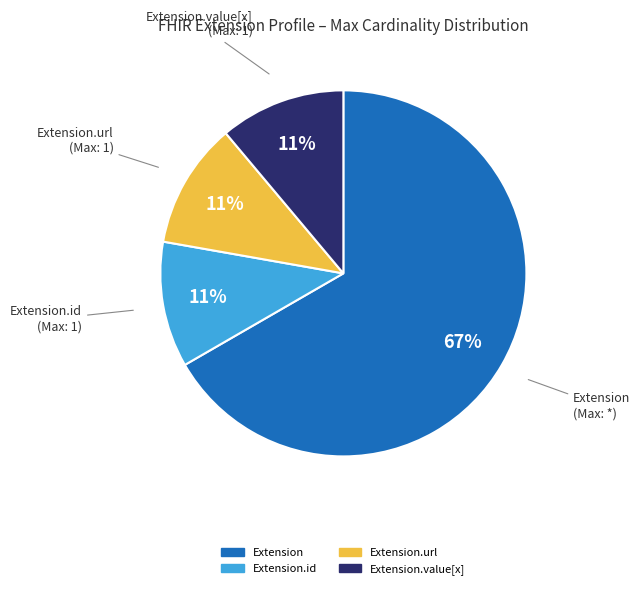

To the nearest percent, what is the difference between the largest and smallest slice percentages?

56%